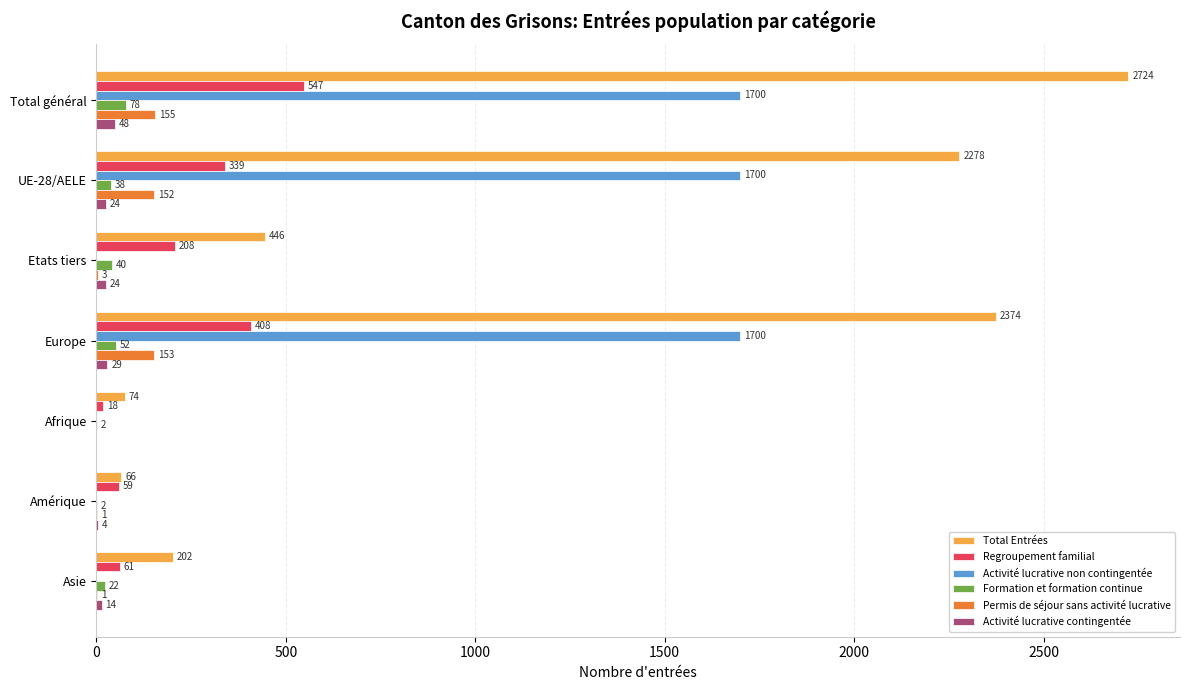

Count the number of data series in this chart.

6